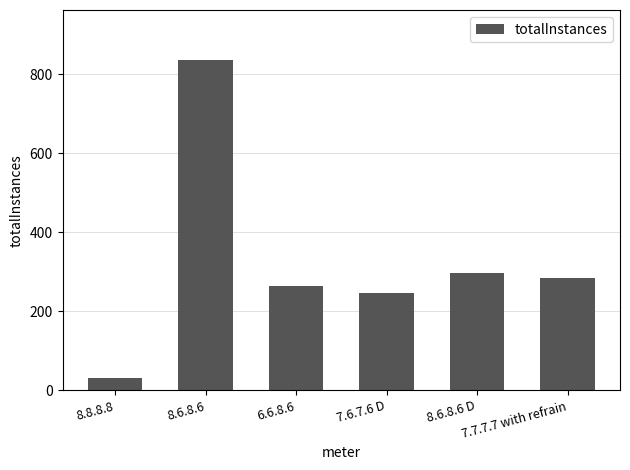

What is the greatest value displayed?

837